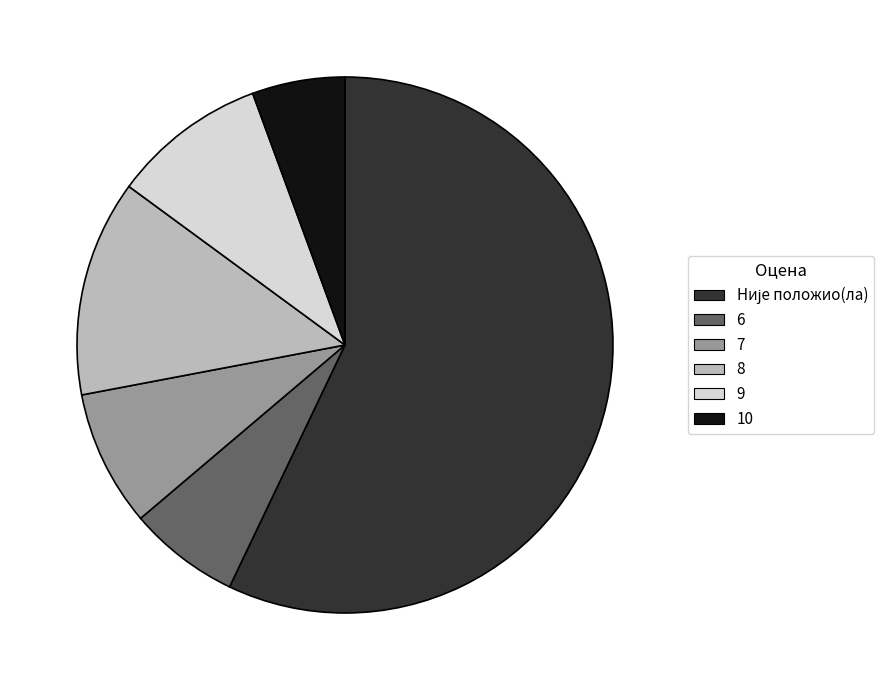

Approximately how many times larger is the value at 8 compared to 6?

1.9